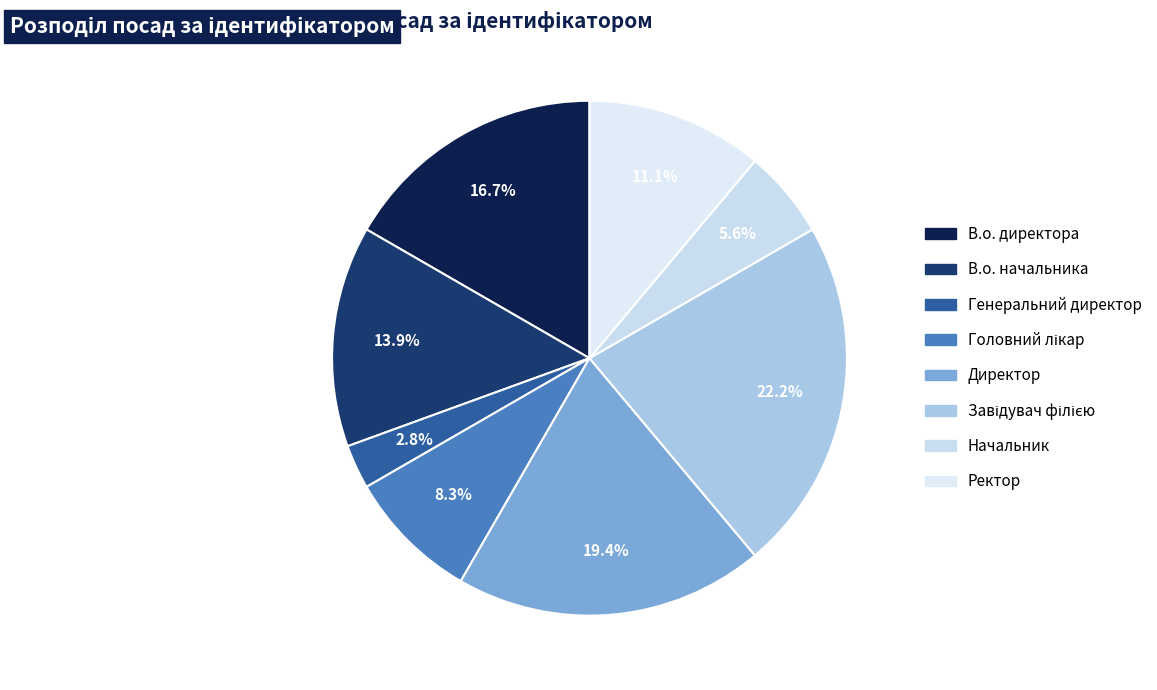

Rank the categories by value from highest to lowest.

Завідувач філією, Директор, В.о. директора, В.о. начальника, Ректор, Головний лікар, Начальник, Генеральний директор